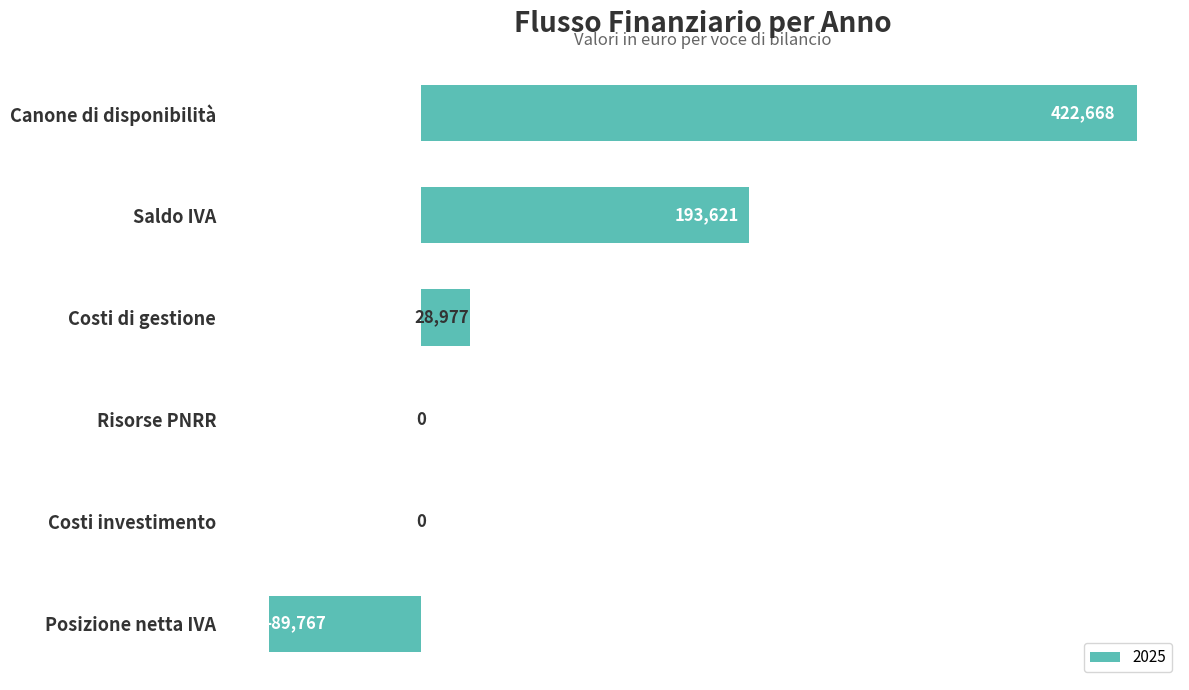

Where is the data nearest to the value 166450?

Saldo IVA